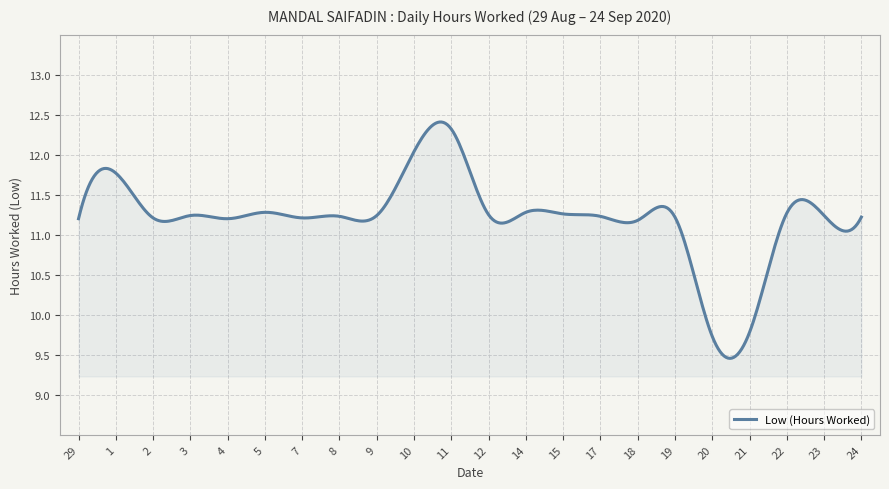

What is the smallest value displayed?

9.5